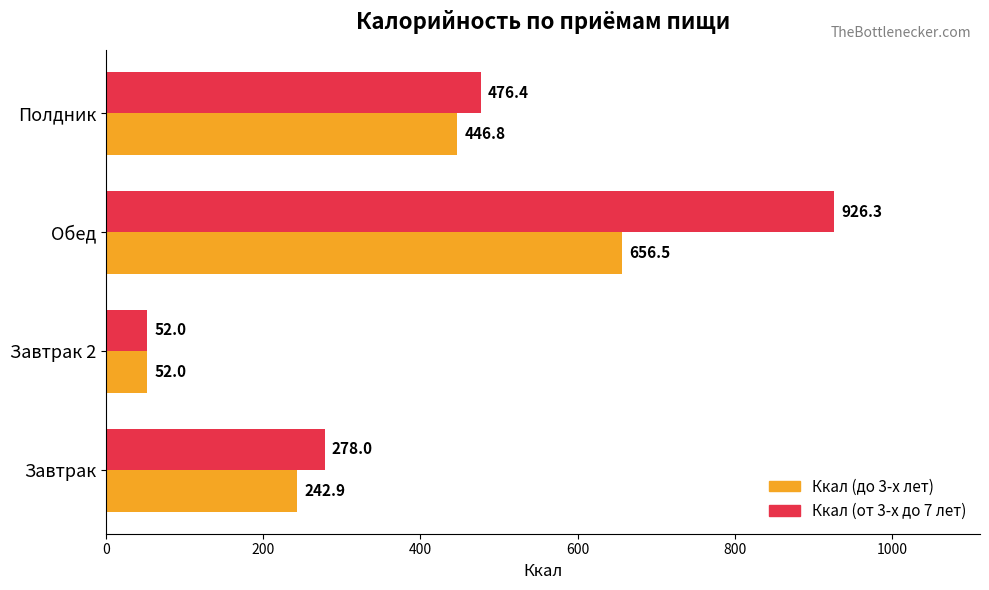

What are all the series names shown in the legend?

Ккал (до 3-х лет), Ккал (от 3-х до 7 лет)